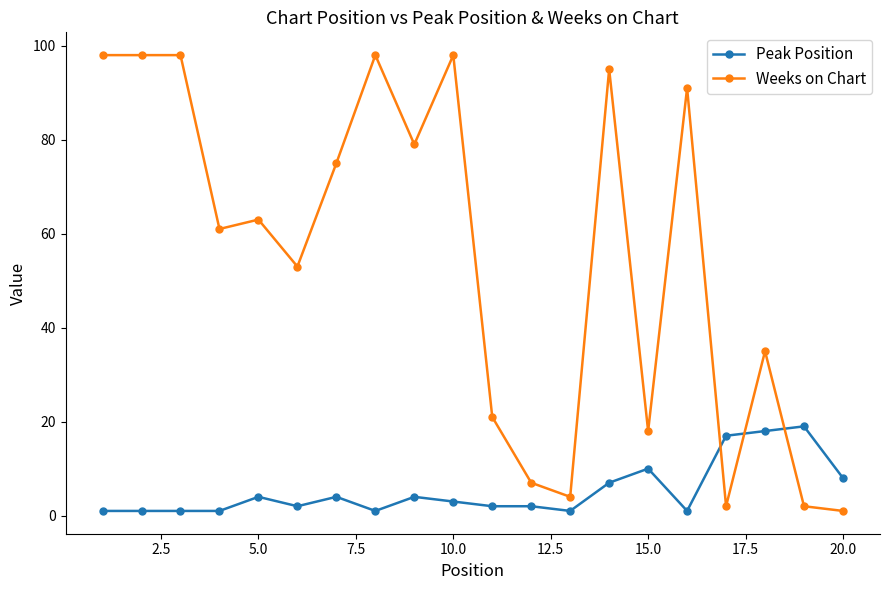

Which series ends up on top after the final intersection of Weeks on Chart and Peak Position?

Peak Position